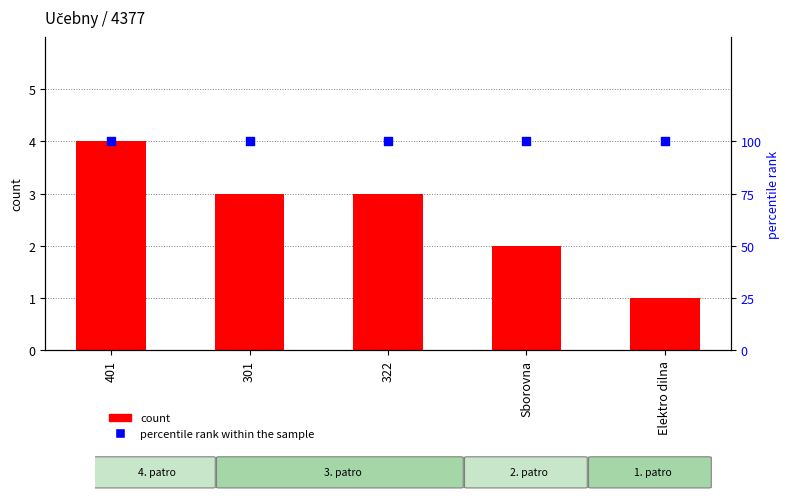

At which category is the sum across all series the highest?

401